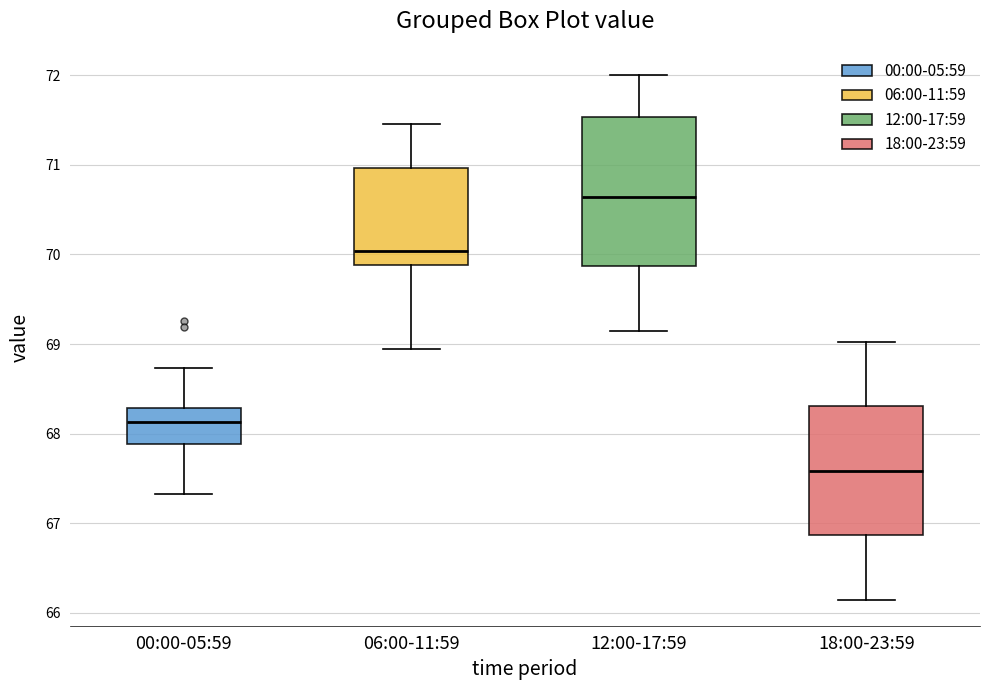

Which box is the tallest, from its lower edge to its upper edge?

12:00-17:59